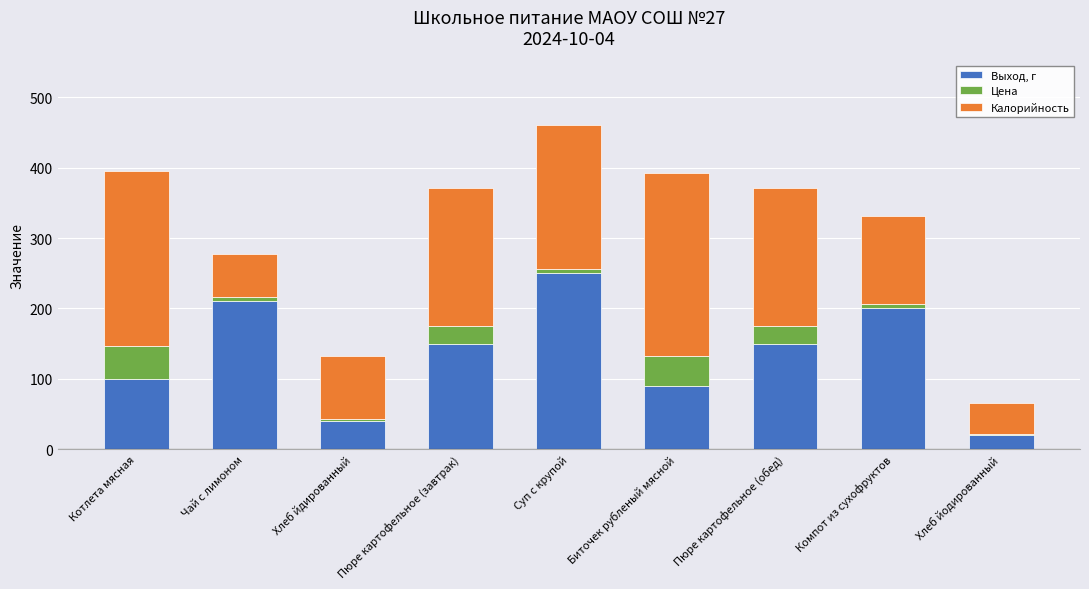

What is the average value of the Выход, г series?

134.4